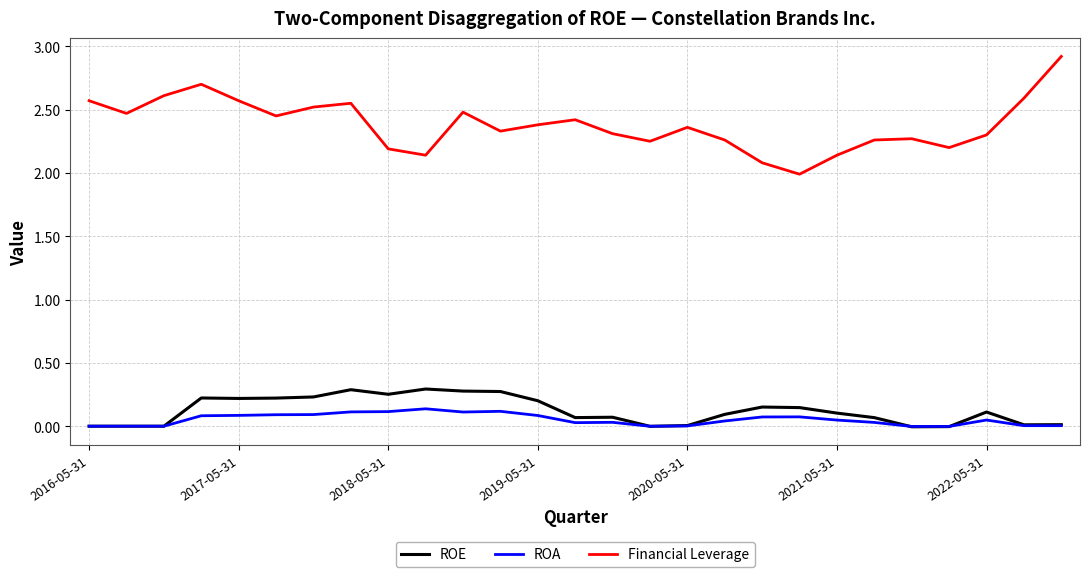

What is the maximum value shown in the chart?

2.9